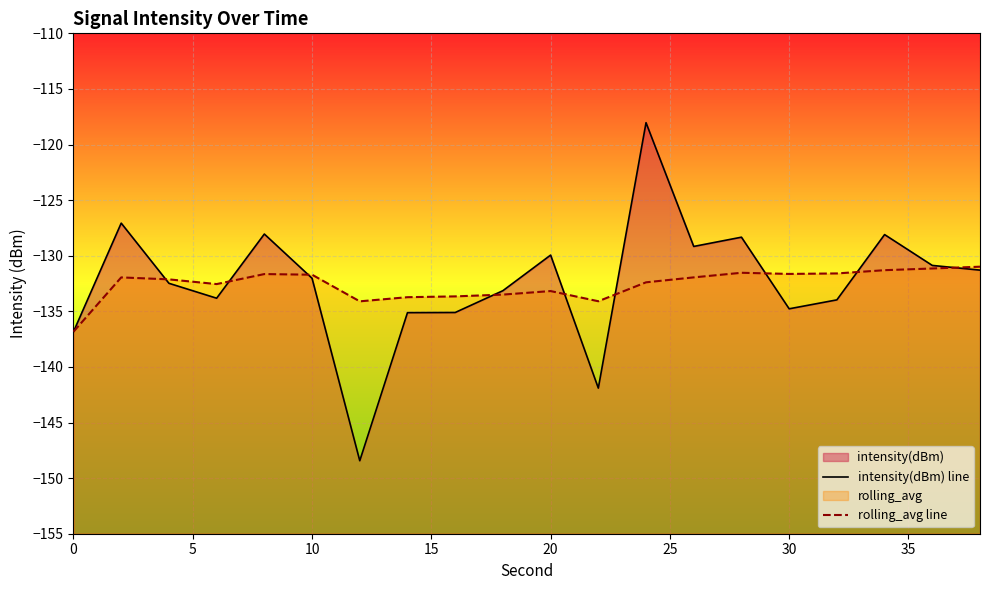

What value does the rolling_avg line series have at 10?

-131.7